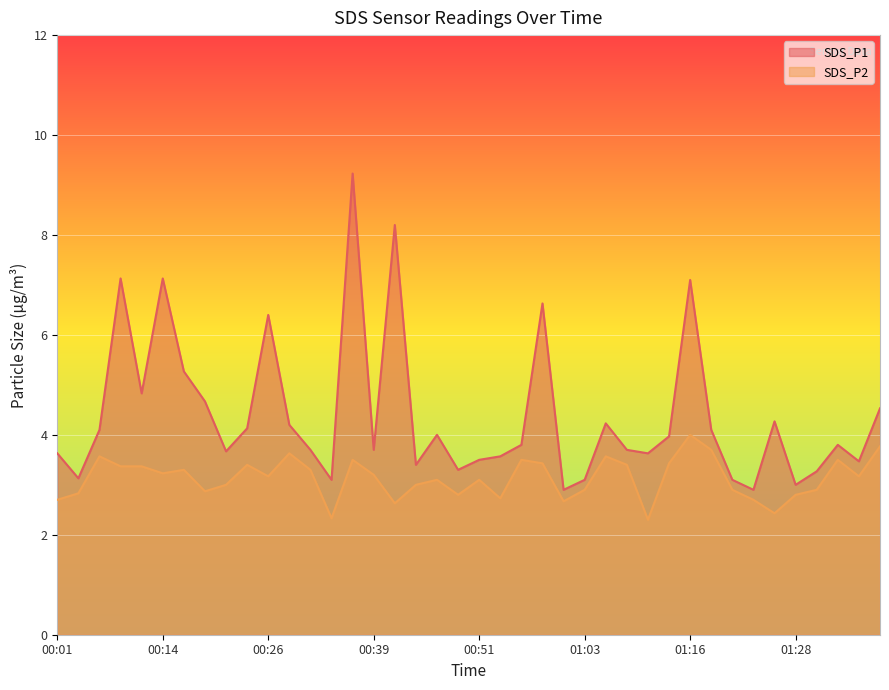

What is the difference between the highest and lowest values at 00:36?

5.7